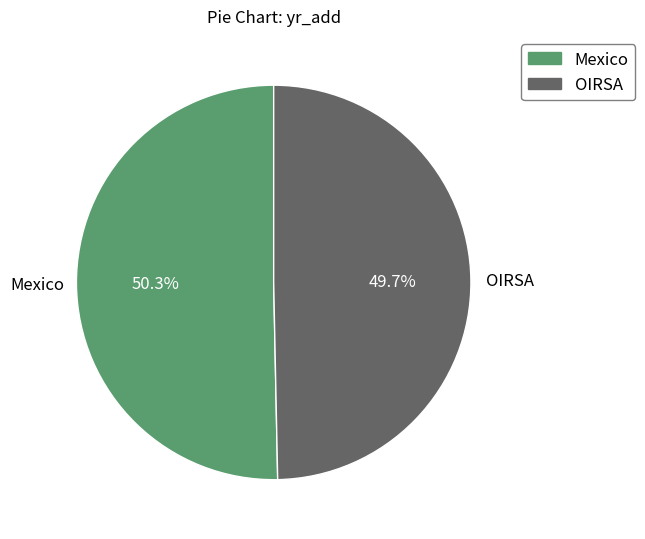

What is the smallest slice in the pie chart?

OIRSA